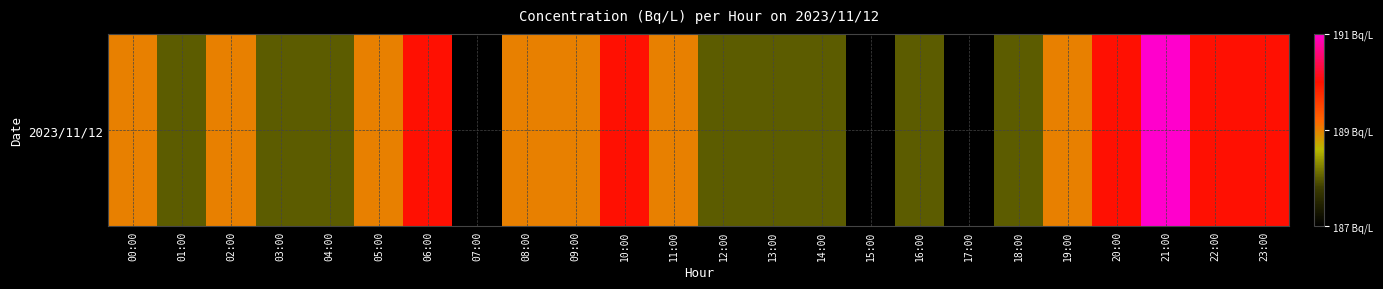

What is the average value?

189